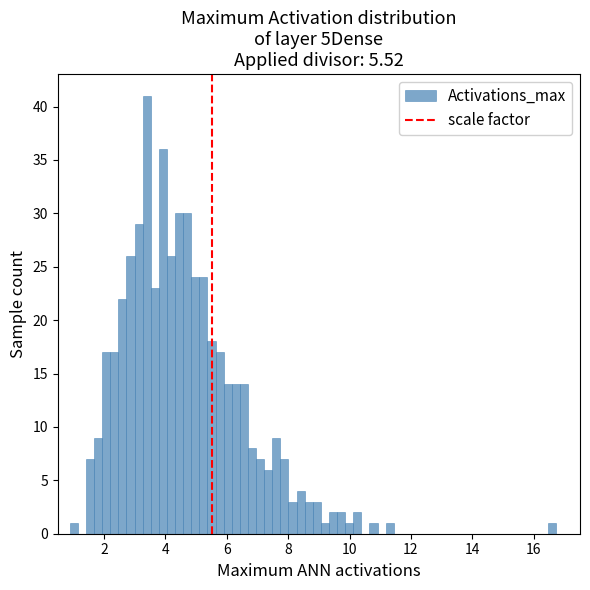

Around what value on the x-axis is the tallest bar? Give the approximate position of its centre, as read against the axis.

3.4